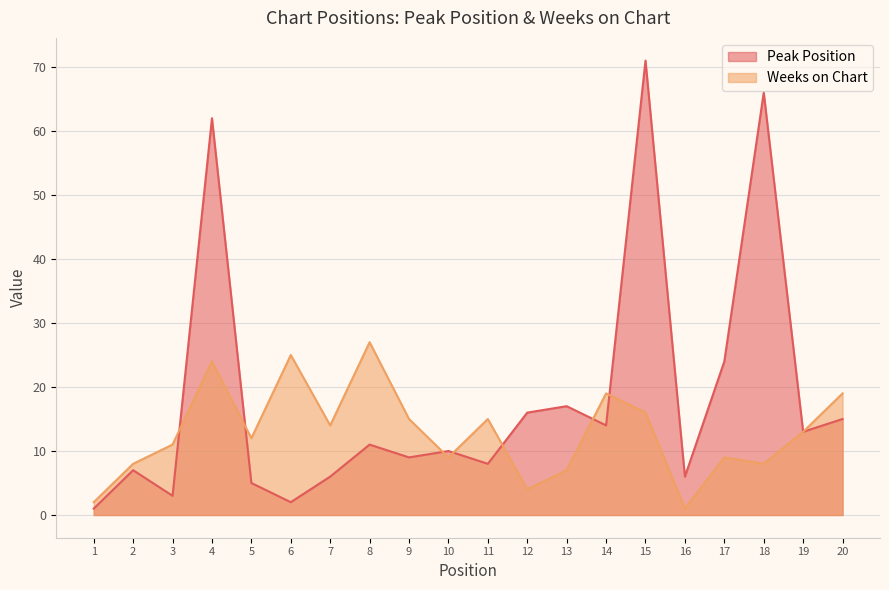

Between 3 and 17, which series saw the biggest shift?

Peak Position